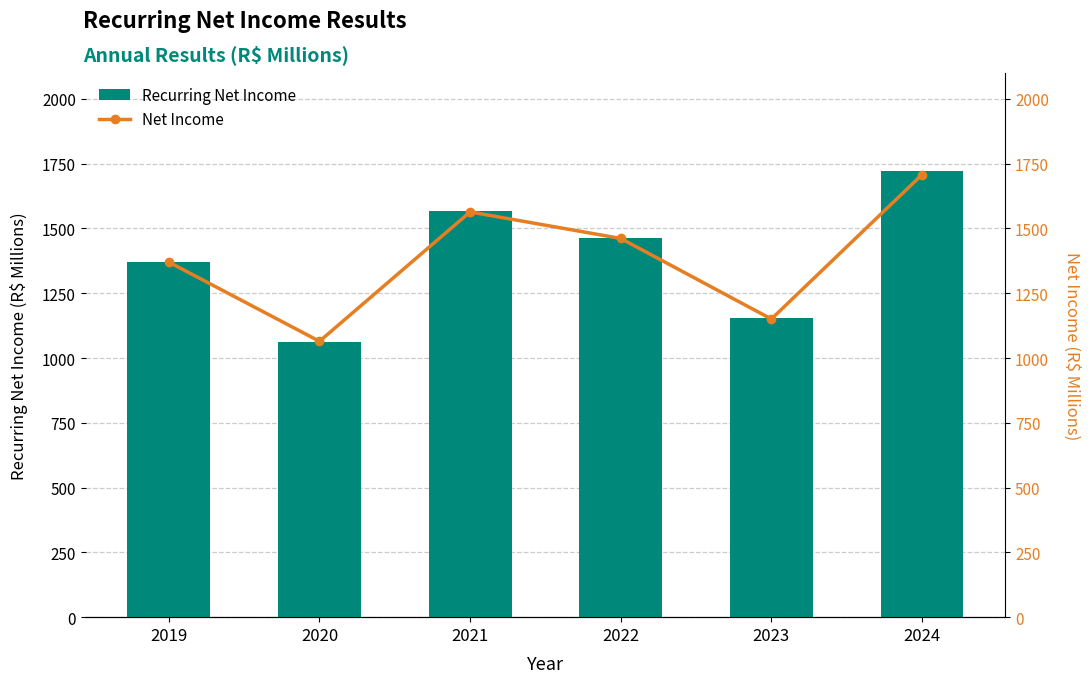

At which category is the sum across all series the highest?

2024